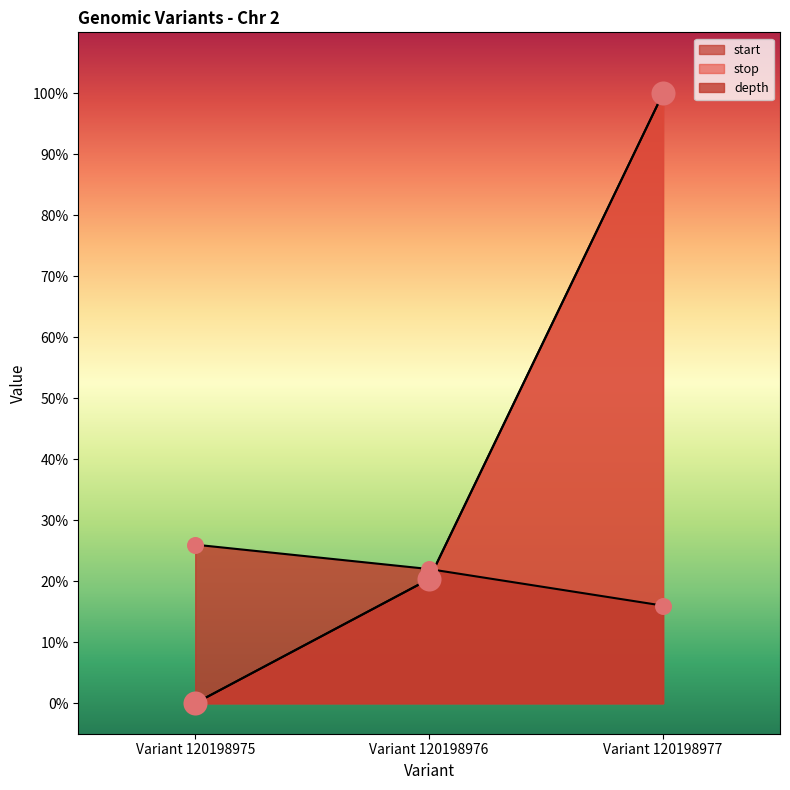

Which series has the largest total across all categories?

start